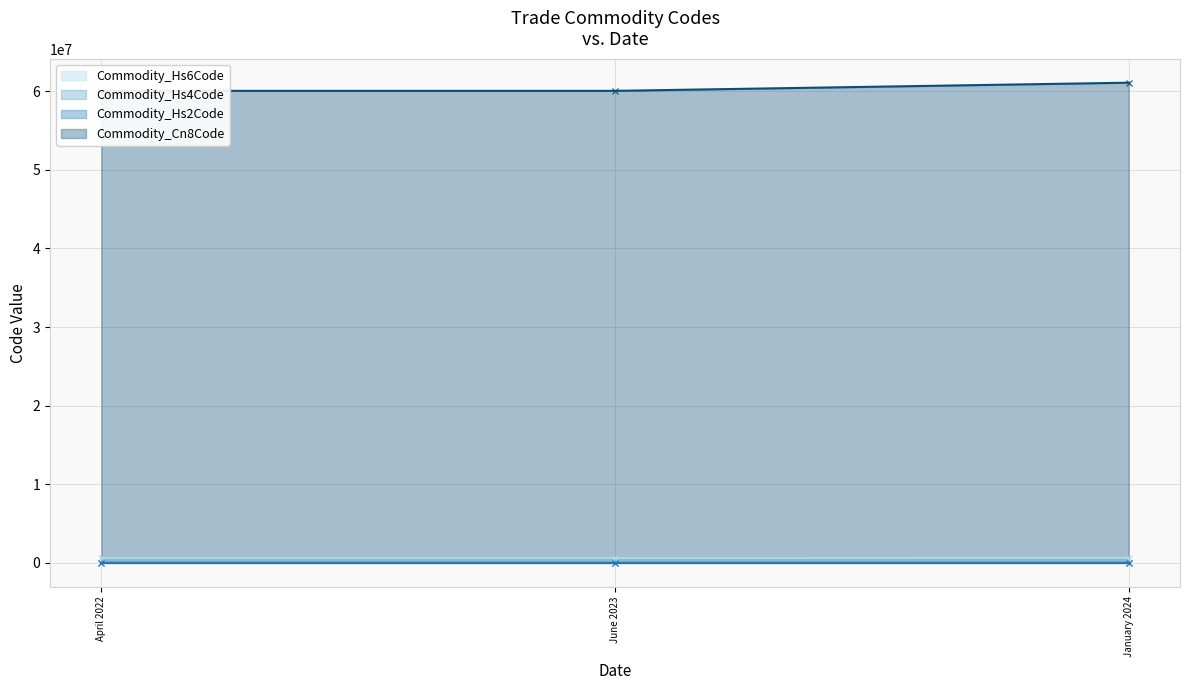

What is the minimum value for Commodity_Hs6Code?

600631